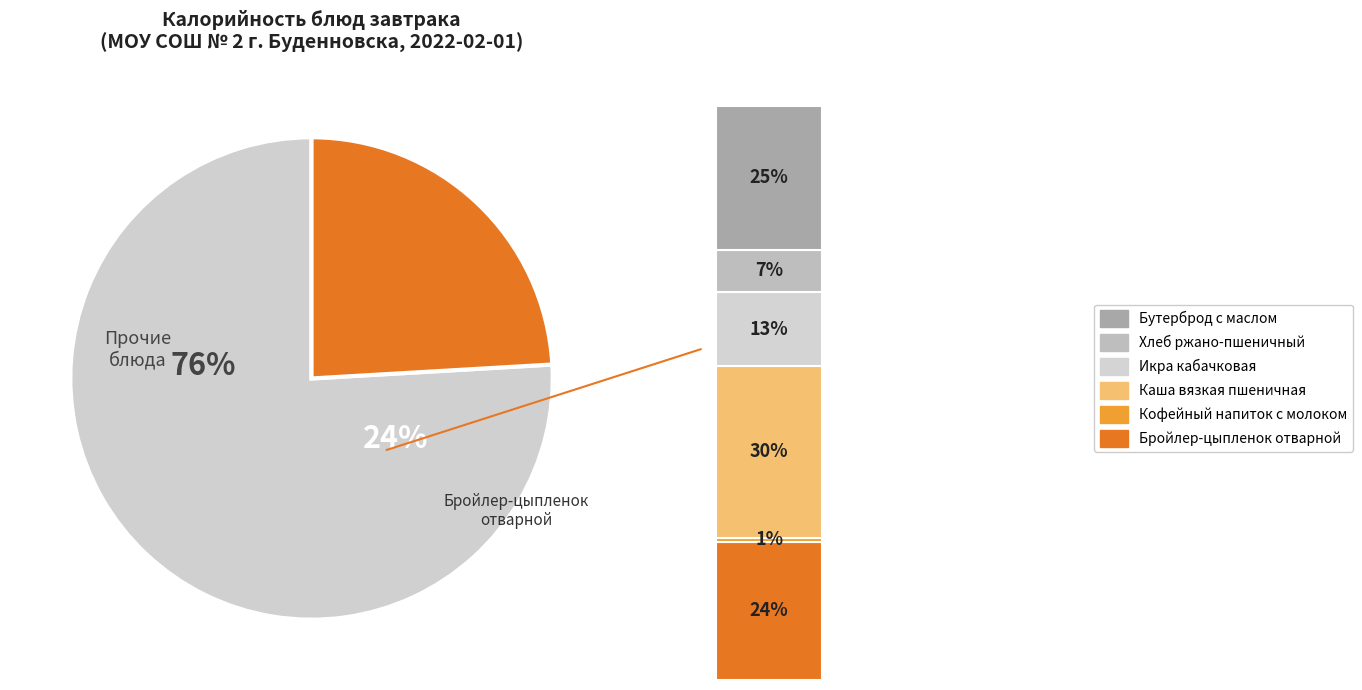

How much of the chart is everything except Бройлер-цыпленок отварной?

75.9%